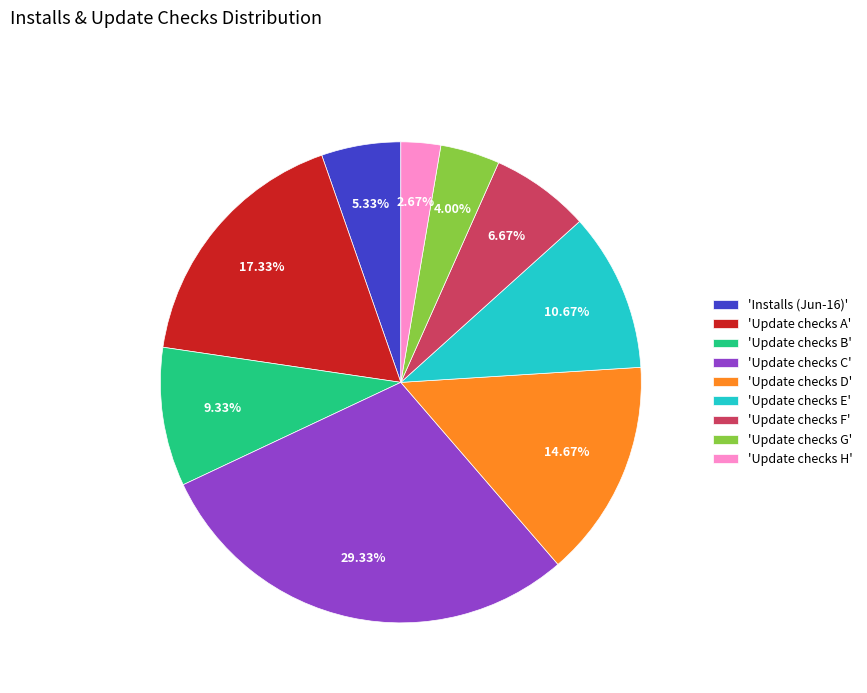

Which slice is the largest?

'Update checks C'